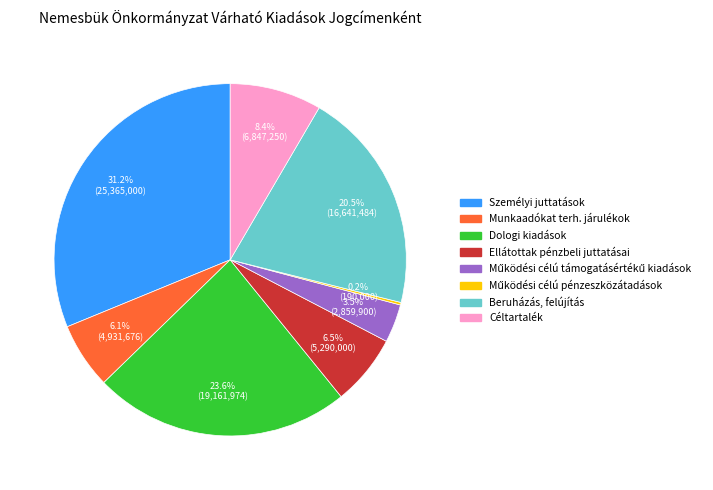

What percentage is NOT represented by Ellátottak pénzbeli juttatásai?

93.5%